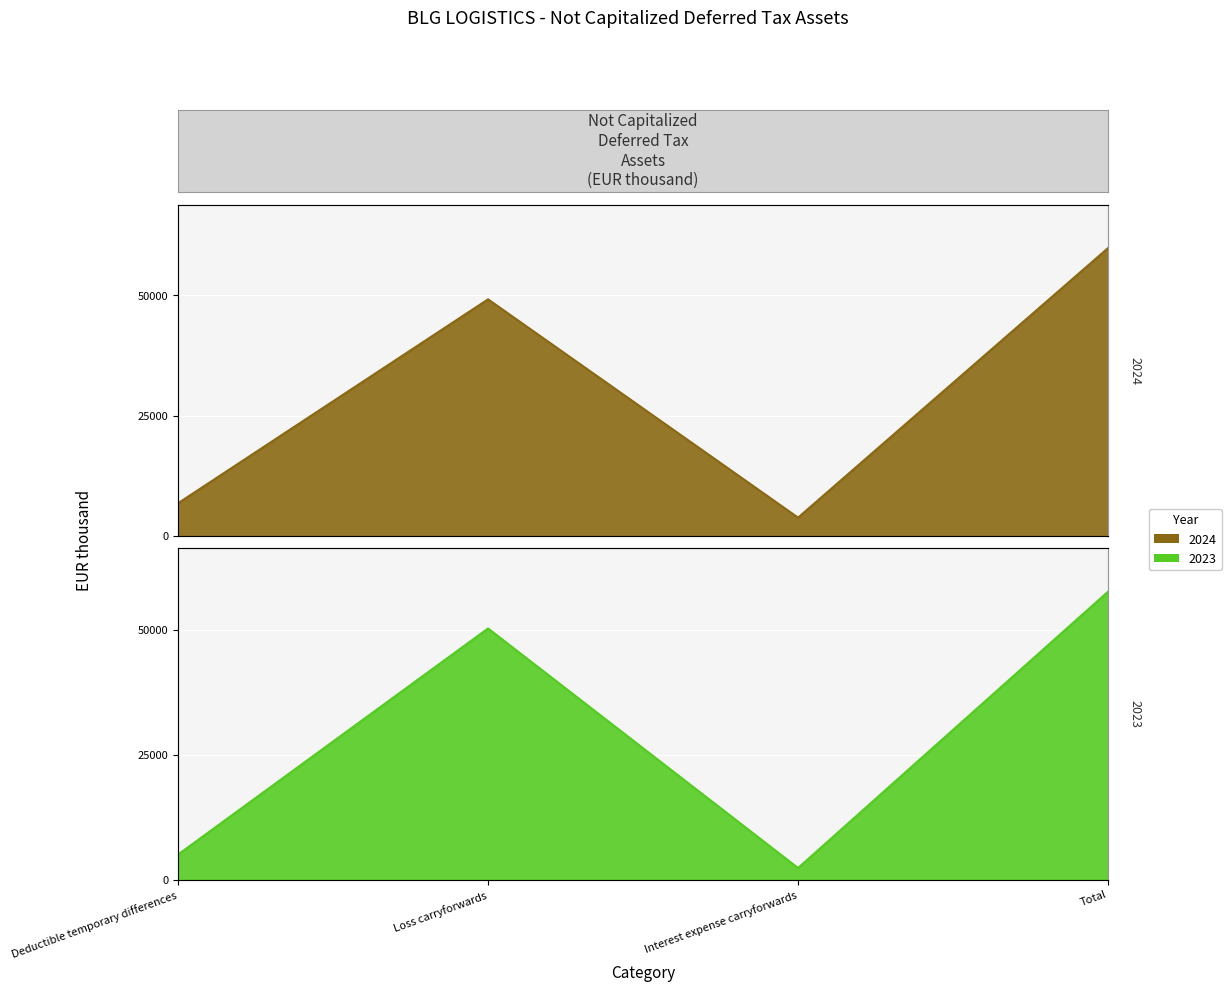

What is the label of the 1st point from the right?

Total